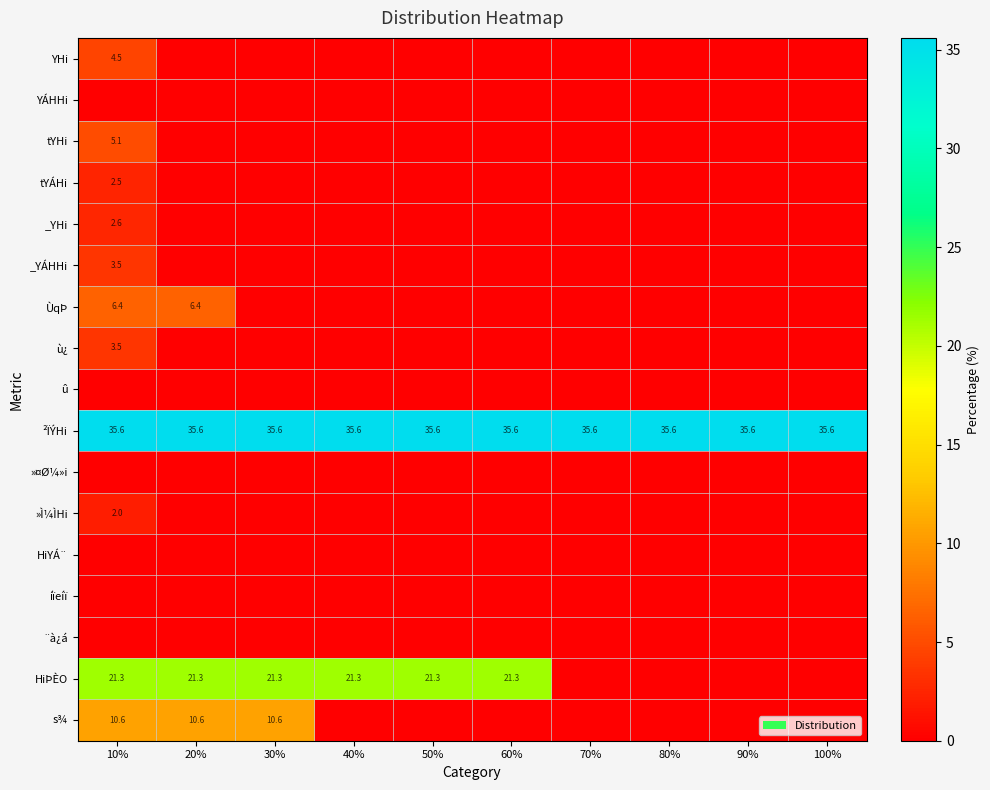

True or false: ²ÏÝHi has a value of 35.6 at 10%.

True